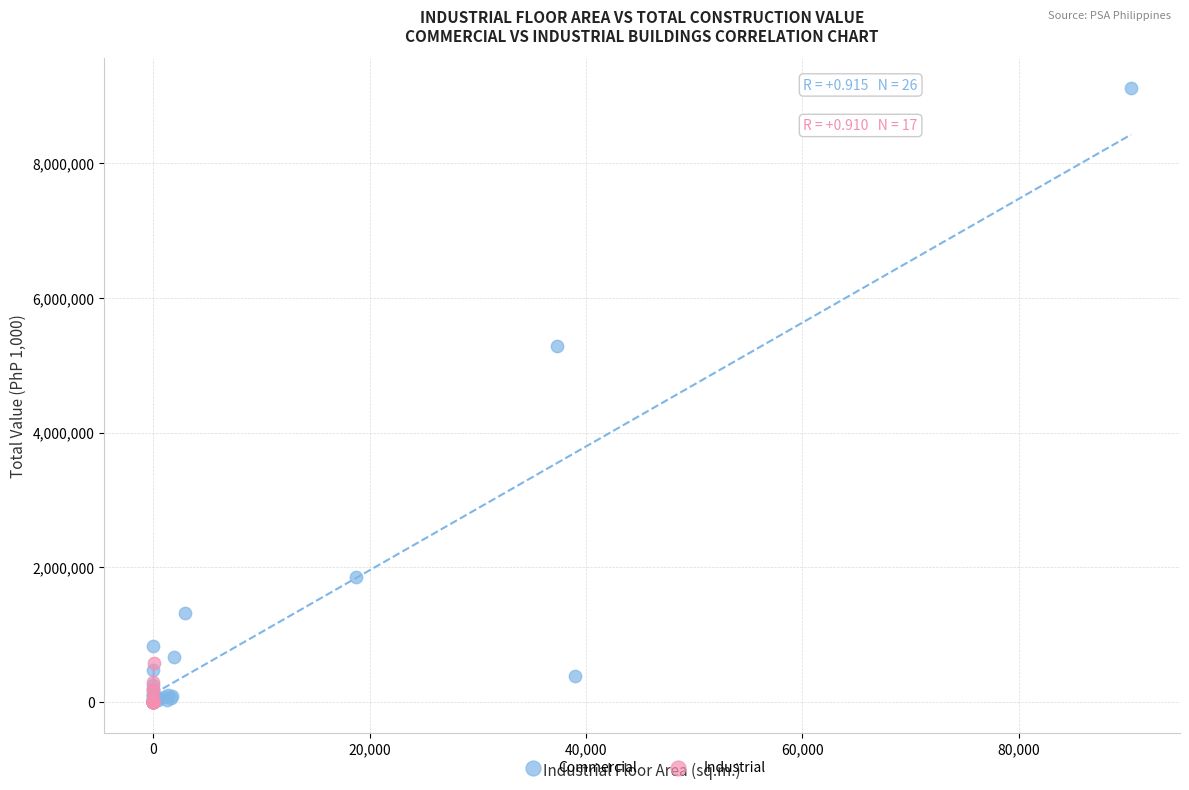

Which series has the largest Y range (max minus min)?

Commercial